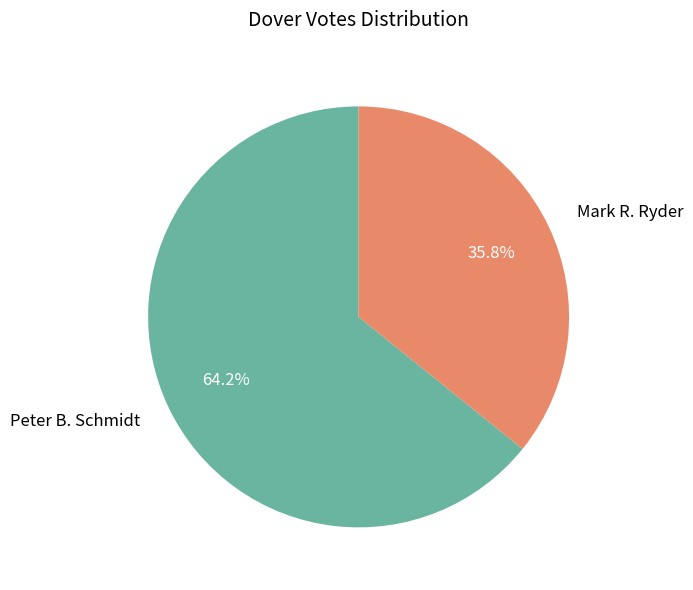

The Peter B. Schmidt slice represents 64% of the pie. True or false?

True